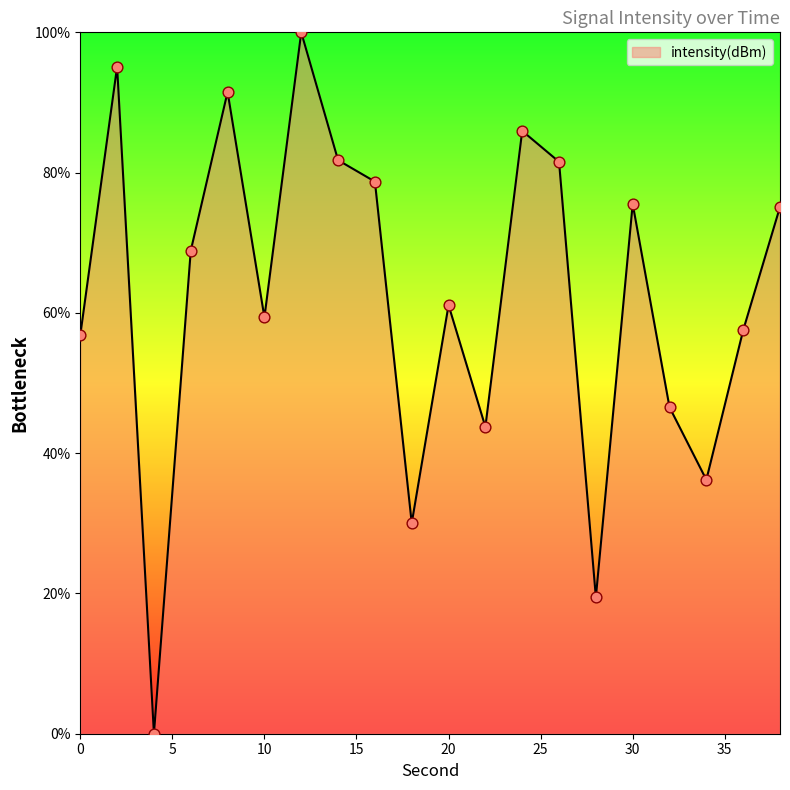

What is the difference between the maximum and minimum values?

100.0